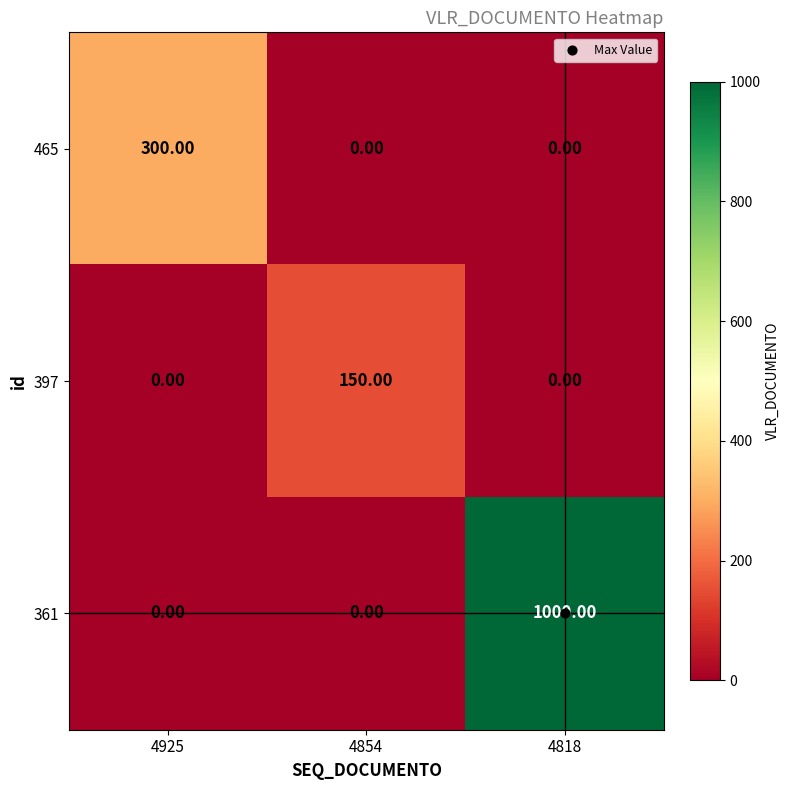

What is the sum of the 361 values at 4818 and 4854?

1000